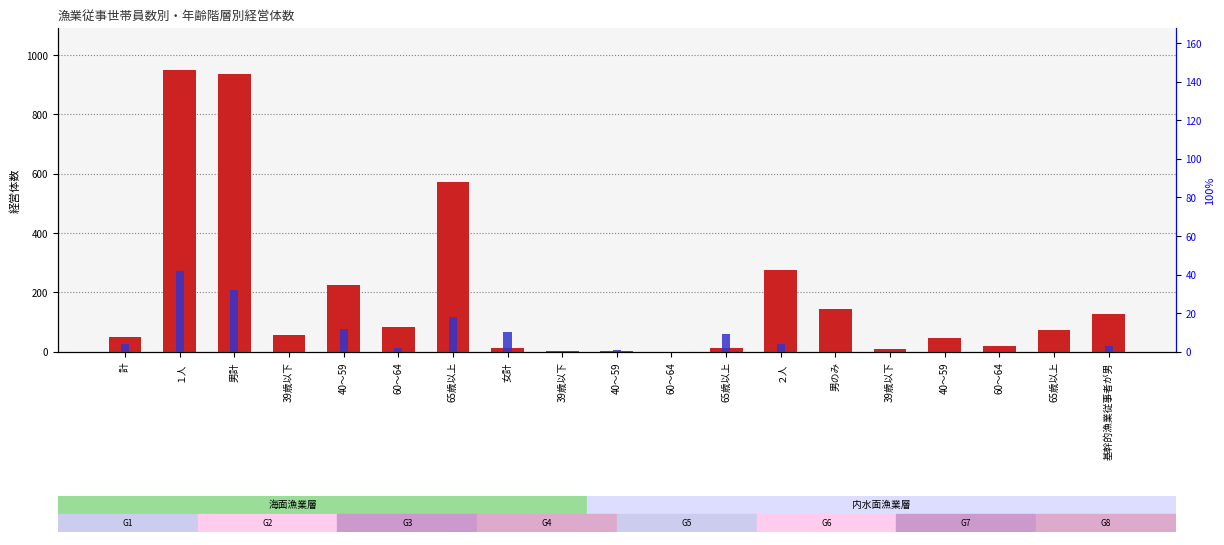

At which category does the chart reach its minimum across all series?

60～64